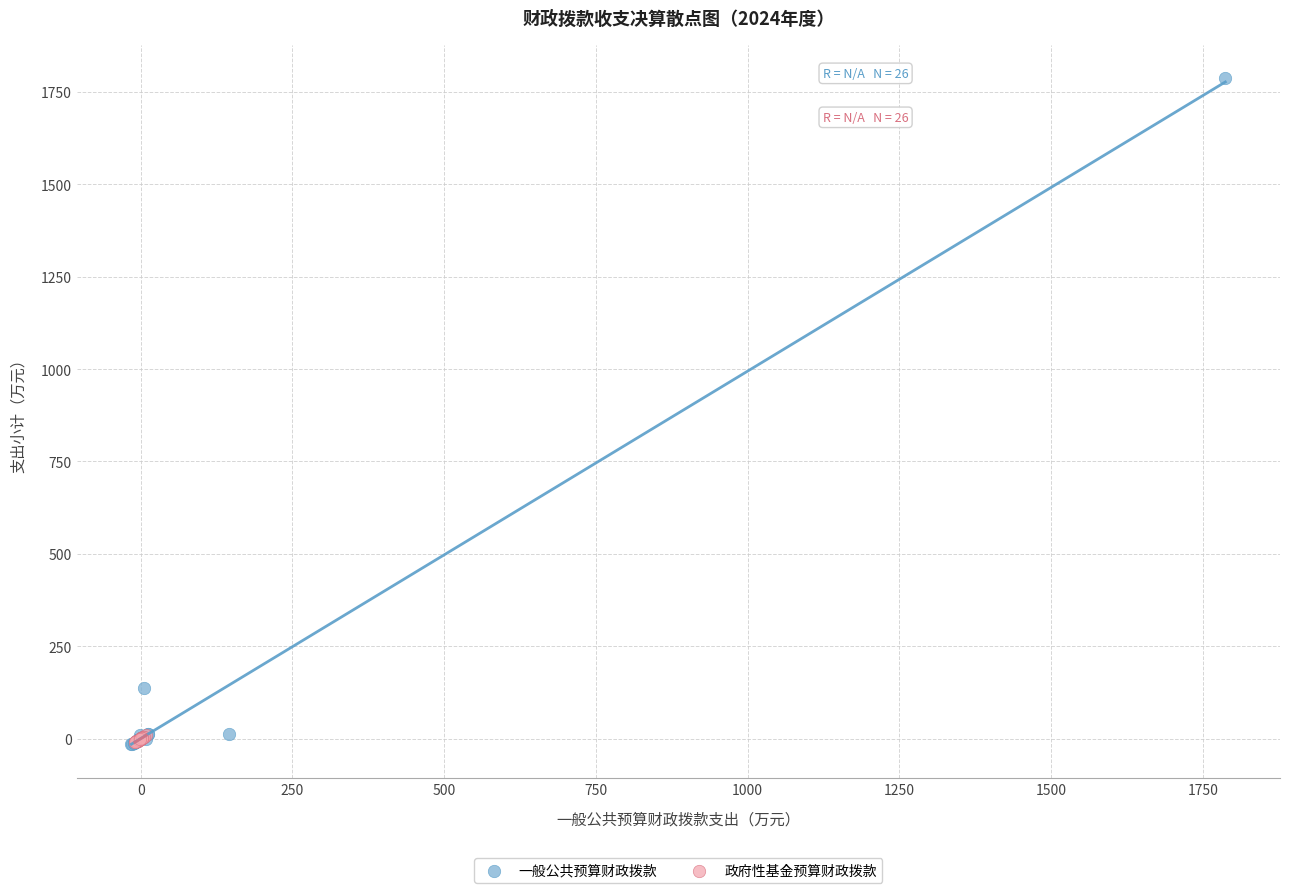

What are all the series names shown in the legend?

一般公共预算财政拨款, 政府性基金预算财政拨款